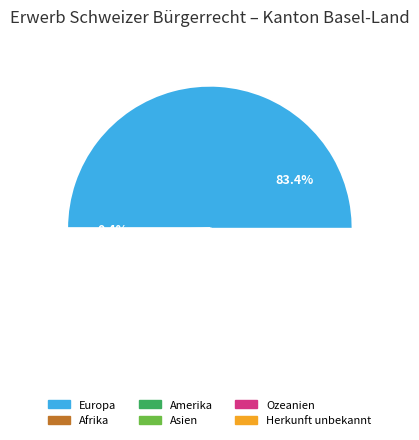

To the nearest percent, what is the difference between the largest and smallest slice percentages?

83%